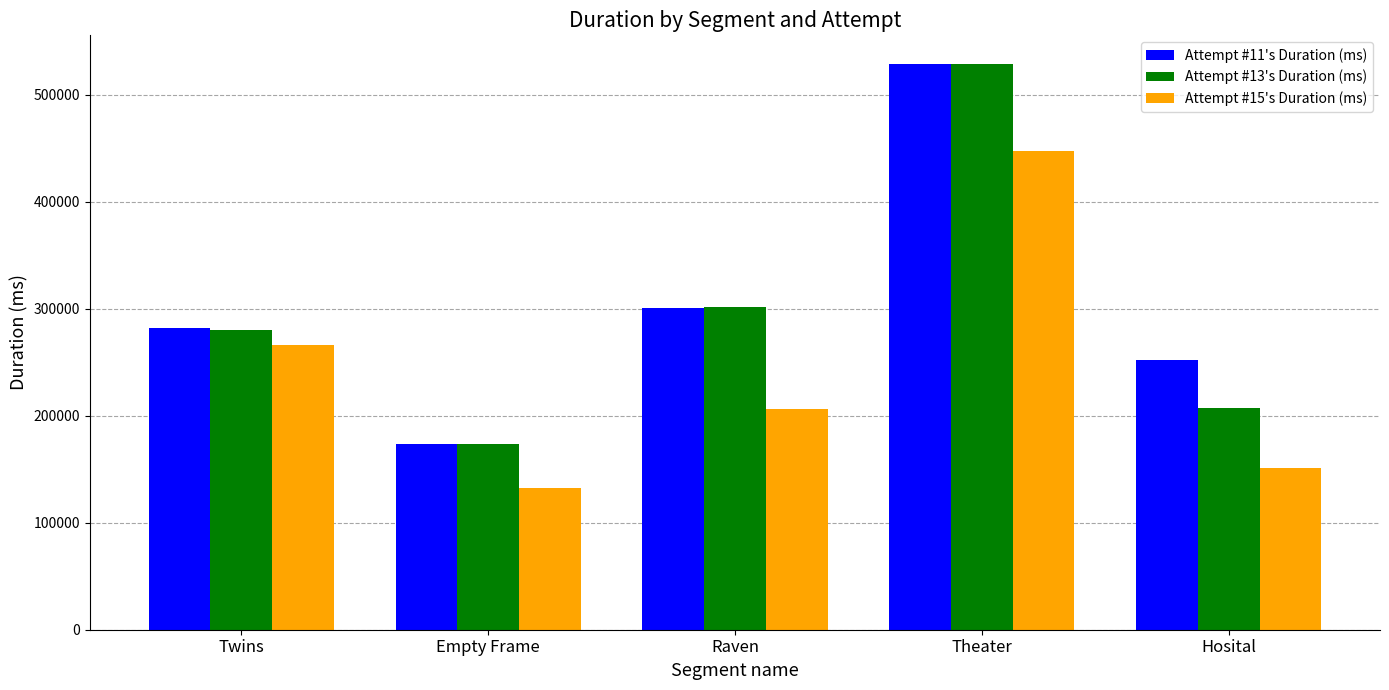

The value of Attempt #13's Duration (ms) at Empty Frame is 173646. True or false?

True